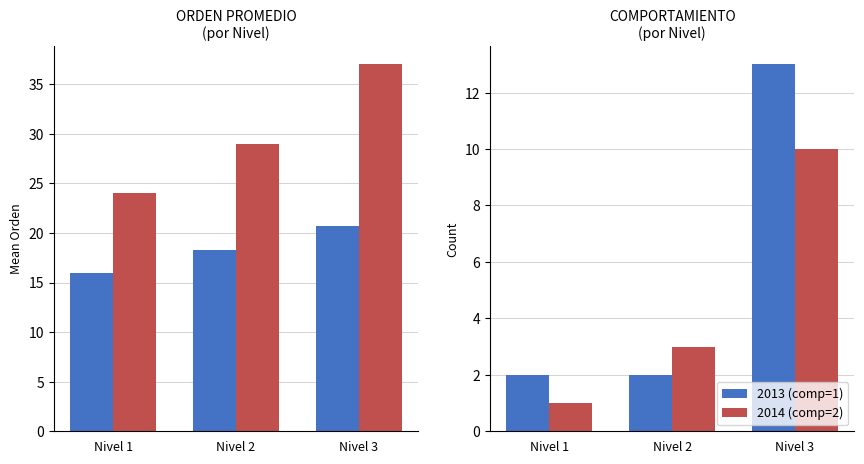

What is the spread (max minus min) of values at Nivel 2?

10.8